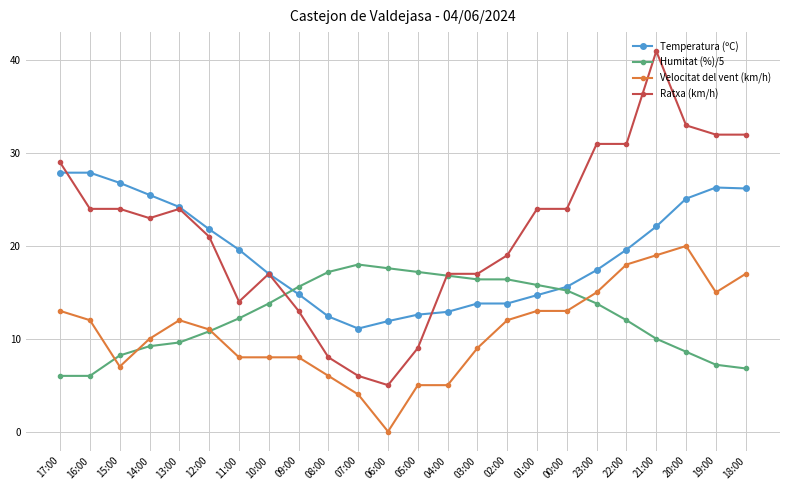

Between 07:00 and 01:00, which series saw the biggest shift?

Ratxa (km/h)